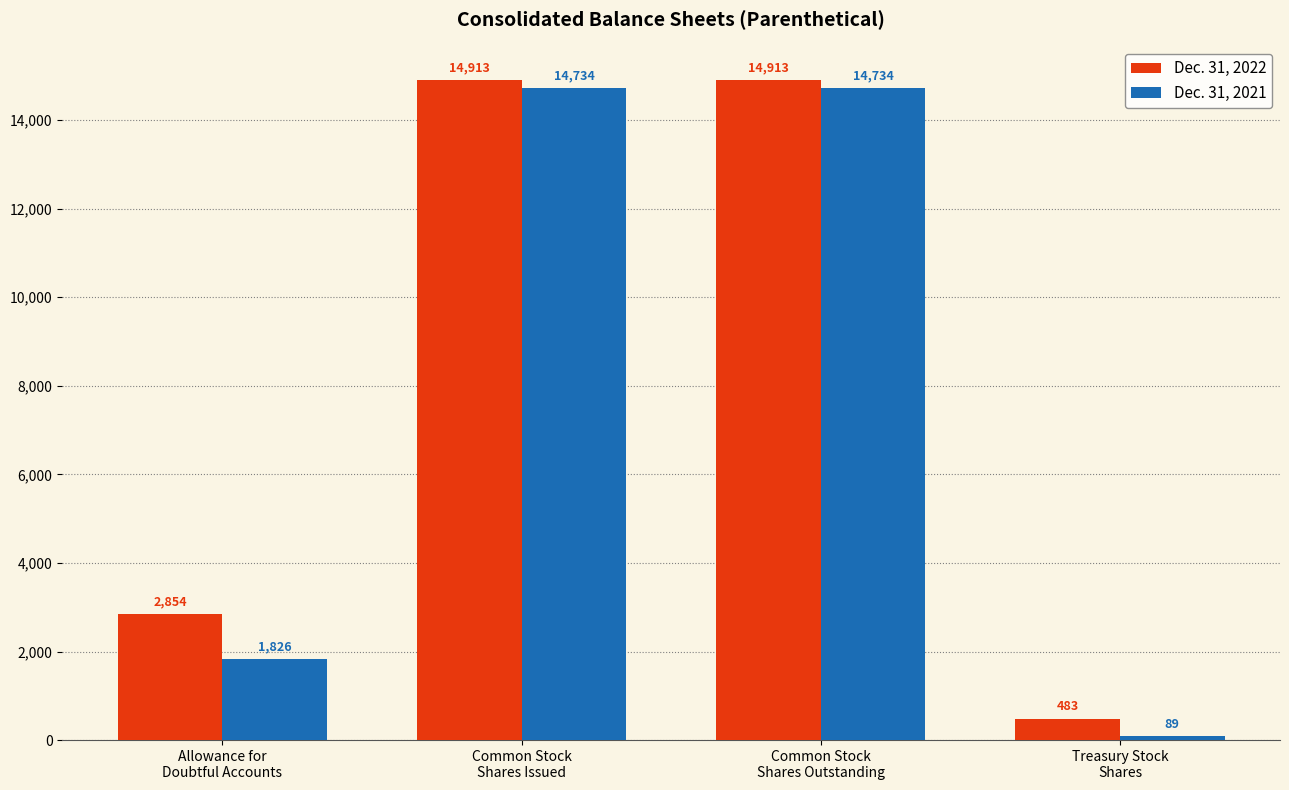

List the series in order of their overall mean, lowest first.

Dec. 31, 2021, Dec. 31, 2022